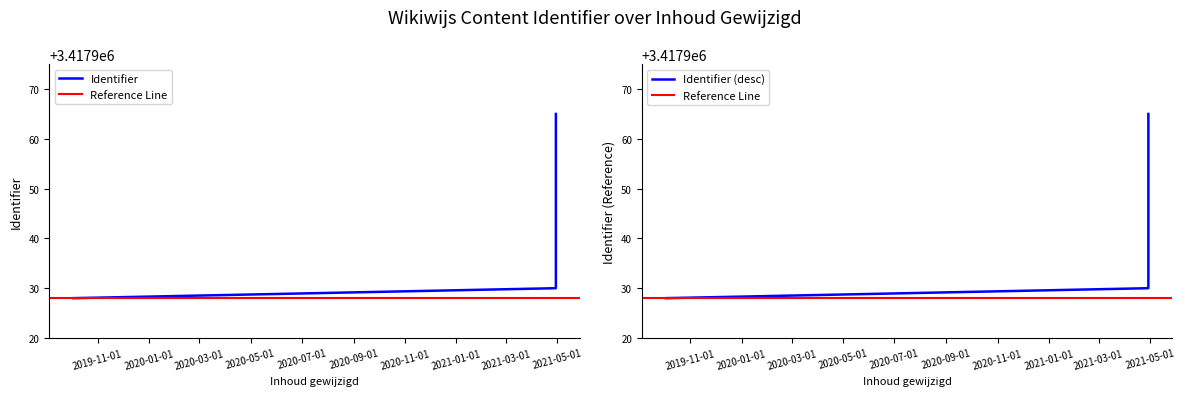

Which category has the highest value across all series?

2021-04-29 08:46:28